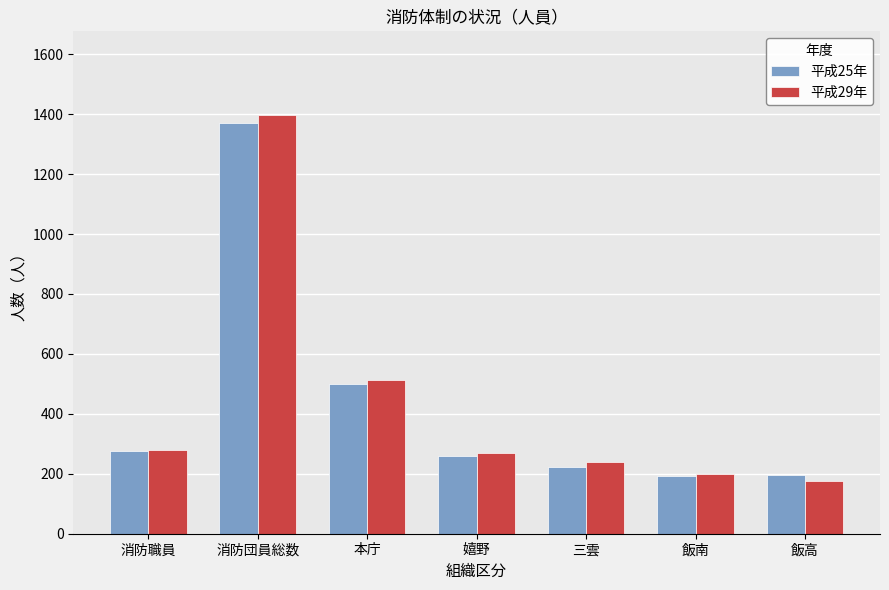

What is the label of the 5th bar from the left?

三雲